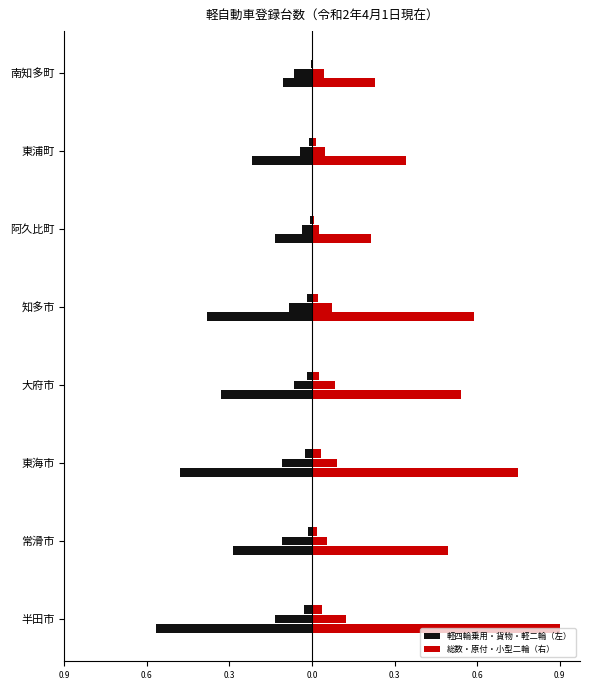

What is the average value of the 総数 series?

0.5